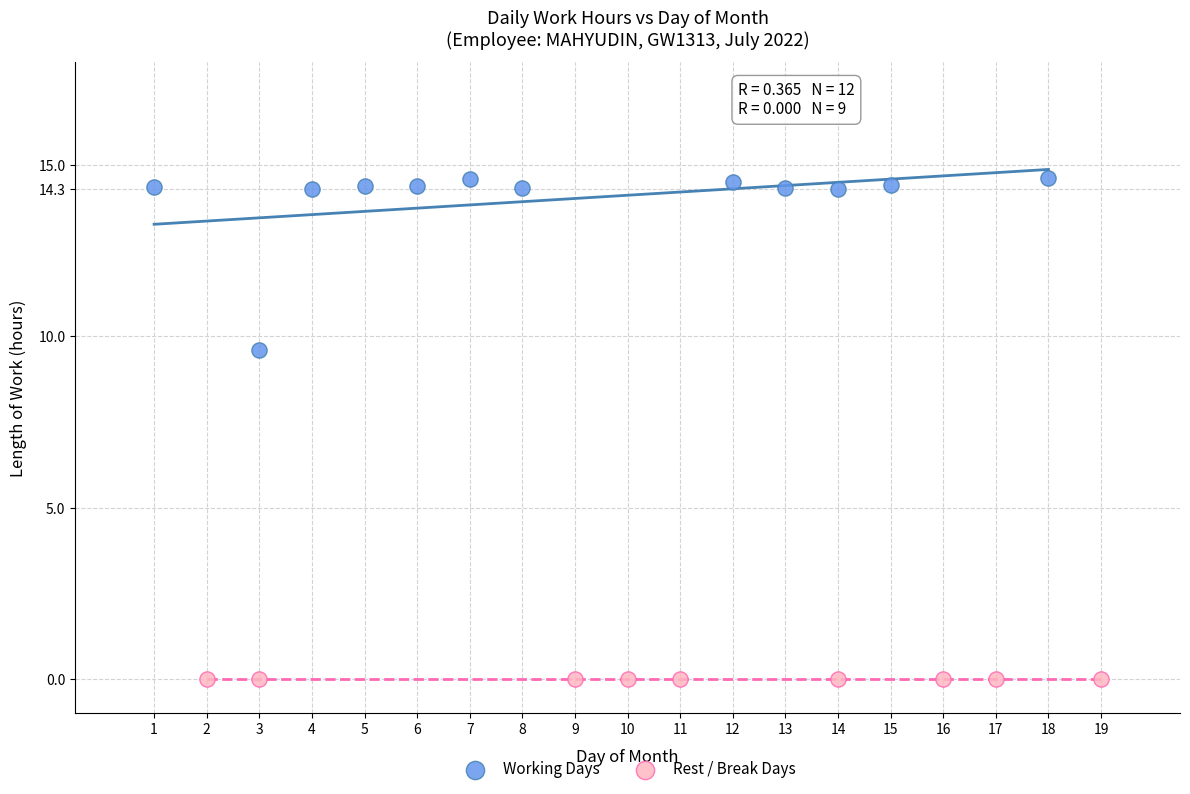

Which series contains the highest Y value?

Working Days